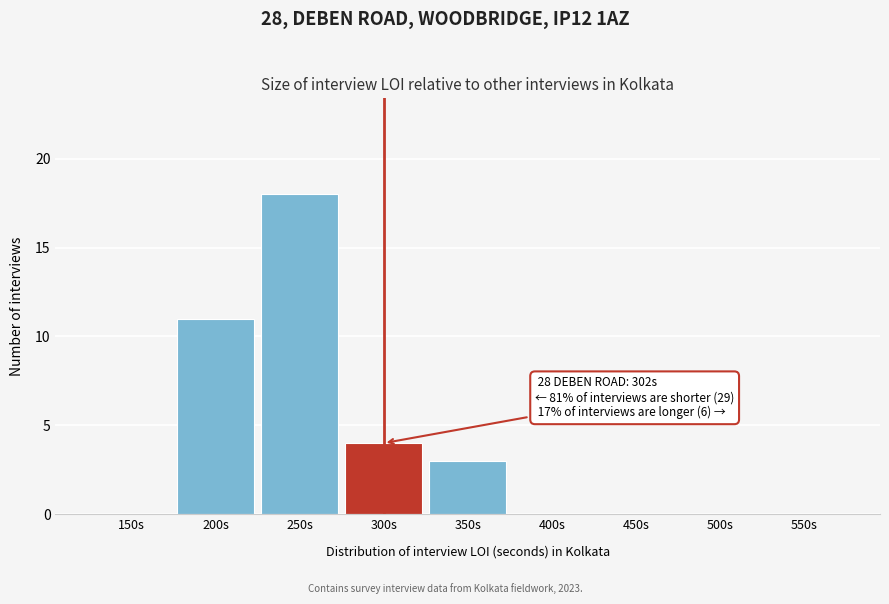

Reading left to right, transcribe all the data shown in this chart.

150s=0	200s=11	250s=18	300s=4	350s=3	400s=0	450s=0	500s=0	550s=0